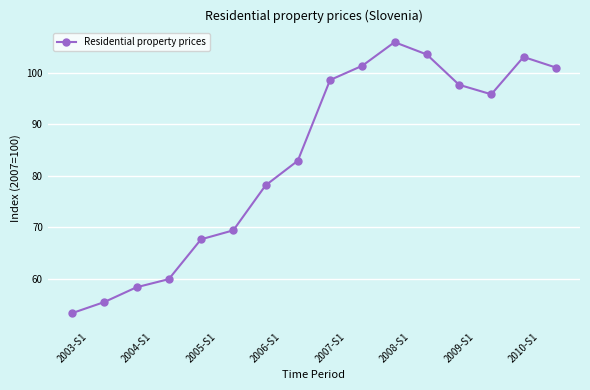

What is the value of the 12th point from the left?

103.6